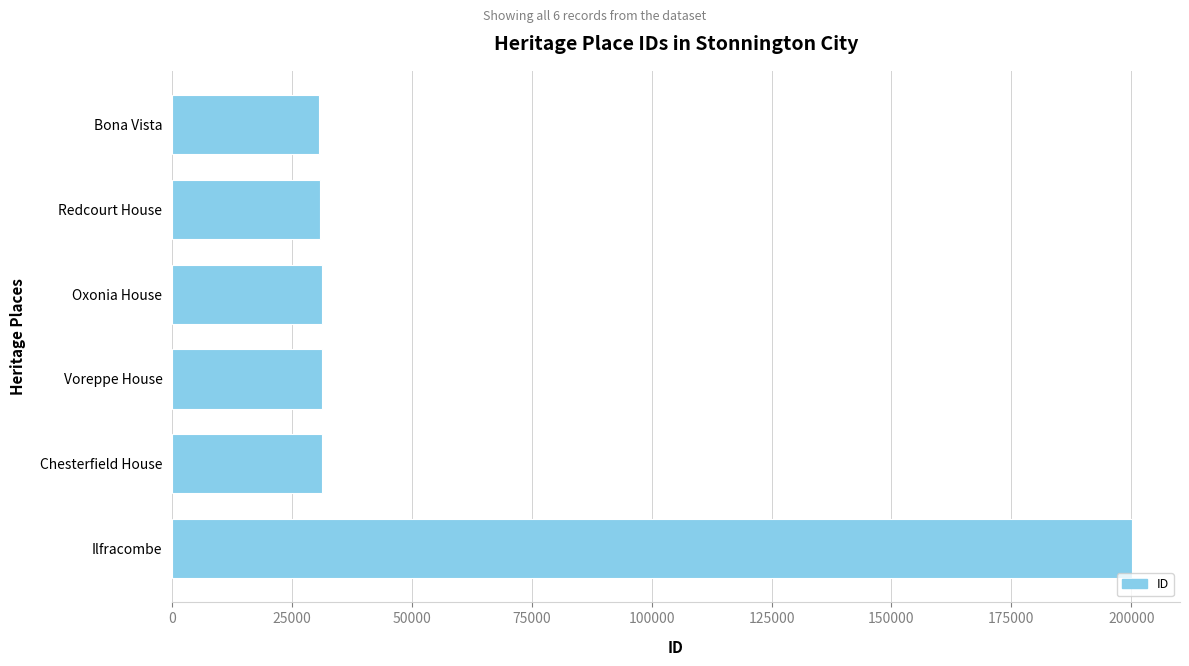

How many bars are there in total?

6